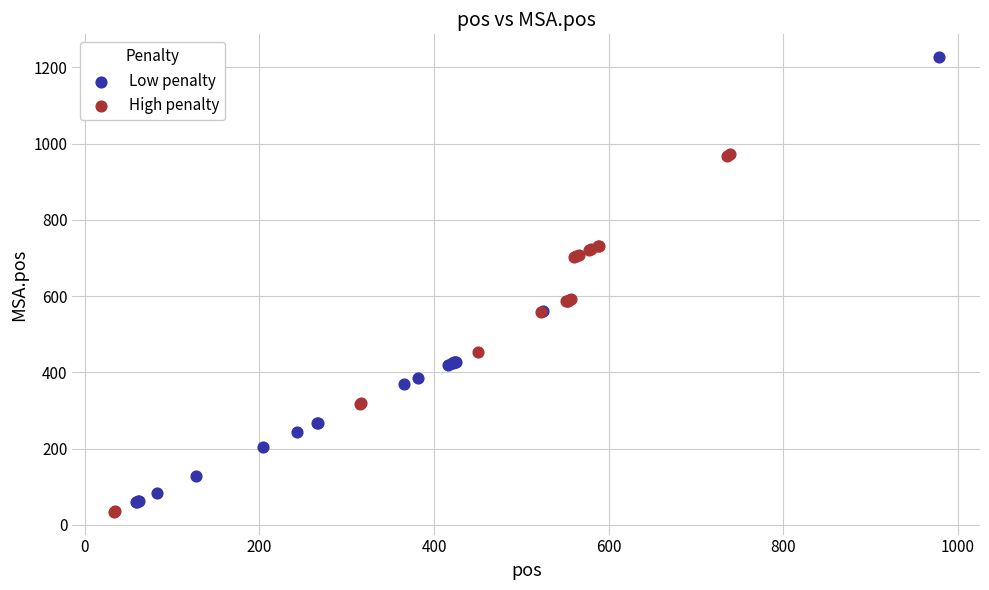

What are all the series names shown in the legend?

Low penalty, High penalty